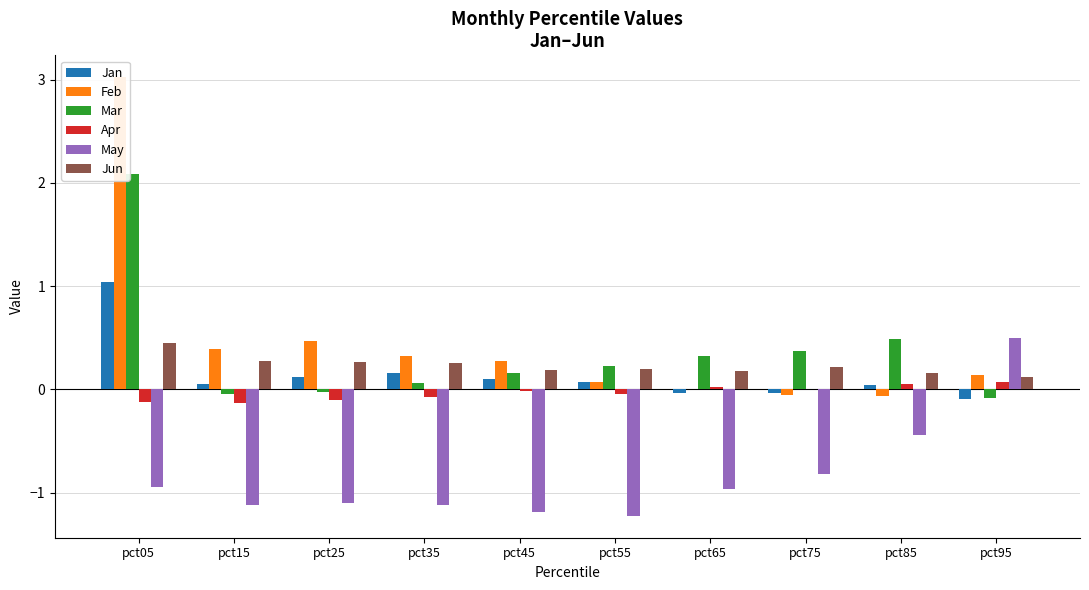

Is the value of Jan at pct95 greater than the value of Jun at pct45?

No